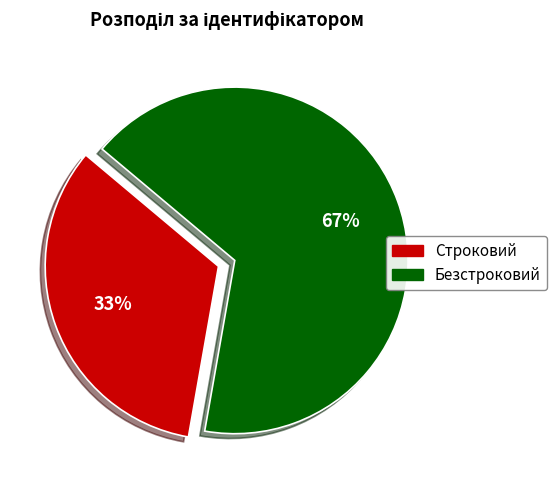

Which has a higher value, Строковий or Безстроковий?

Безстроковий